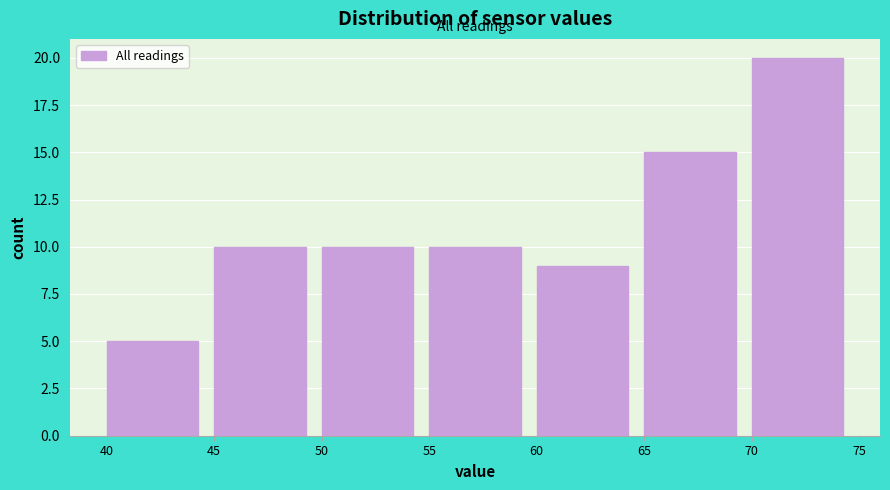

Reading left to right, list every bar in this chart as the range it spans on the x-axis followed by its height. The values are not printed on the chart, so give them approximately, as read against the axis.

40 to 45: 5
45 to 50: 10
50 to 55: 10
55 to 60: 10
60 to 65: 9
65 to 70: 15
70 to 75: 20